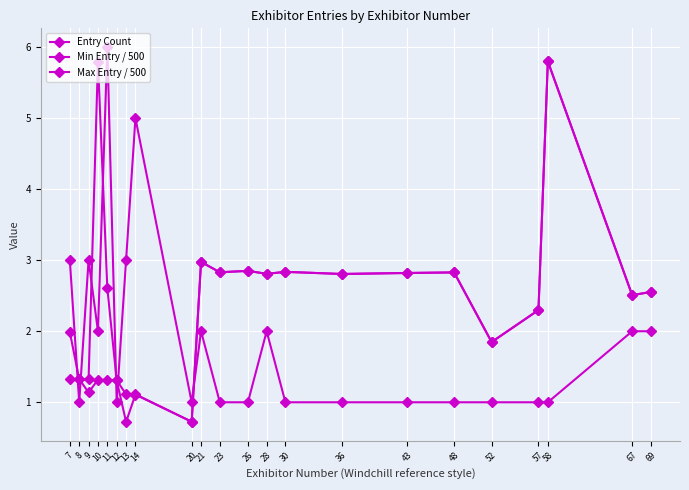

Which series has the largest range (max minus min)?

Min Entry / 500